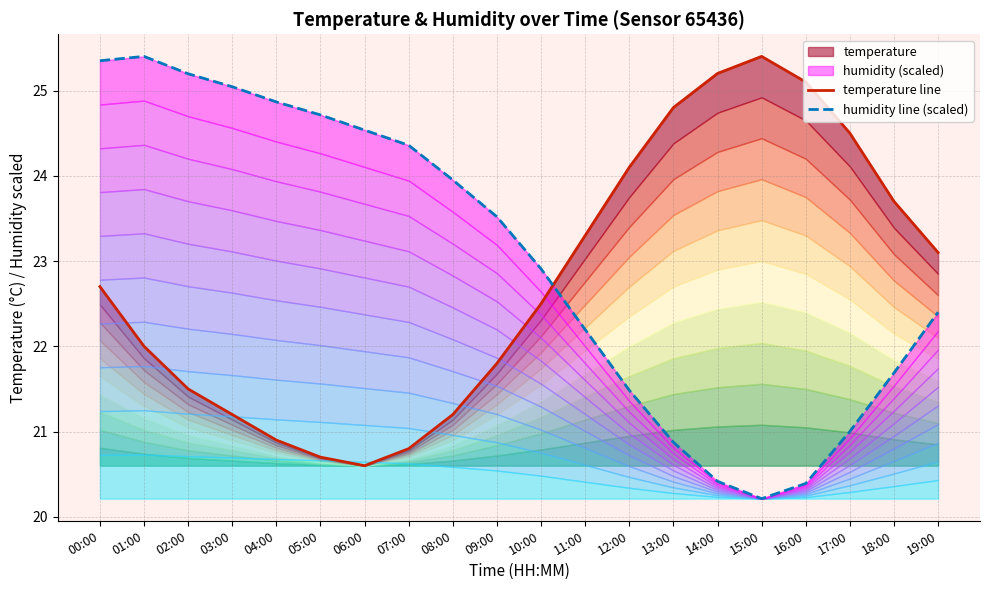

Reading left to right, transcribe all the data shown in this chart.

temperature line: 22.7	22.0	21.5	21.2	20.9	20.7	20.6	20.8	21.2	21.8	22.5	23.3	24.1	24.8	25.2	25.4	25.1	24.5	23.7	23.1
humidity line (scaled): 25.3	25.4	25.2	25.0	24.9	24.7	24.5	24.4	24.0	23.5	22.9	22.2	21.5	20.9	20.4	20.2	20.4	21.0	21.7	22.4